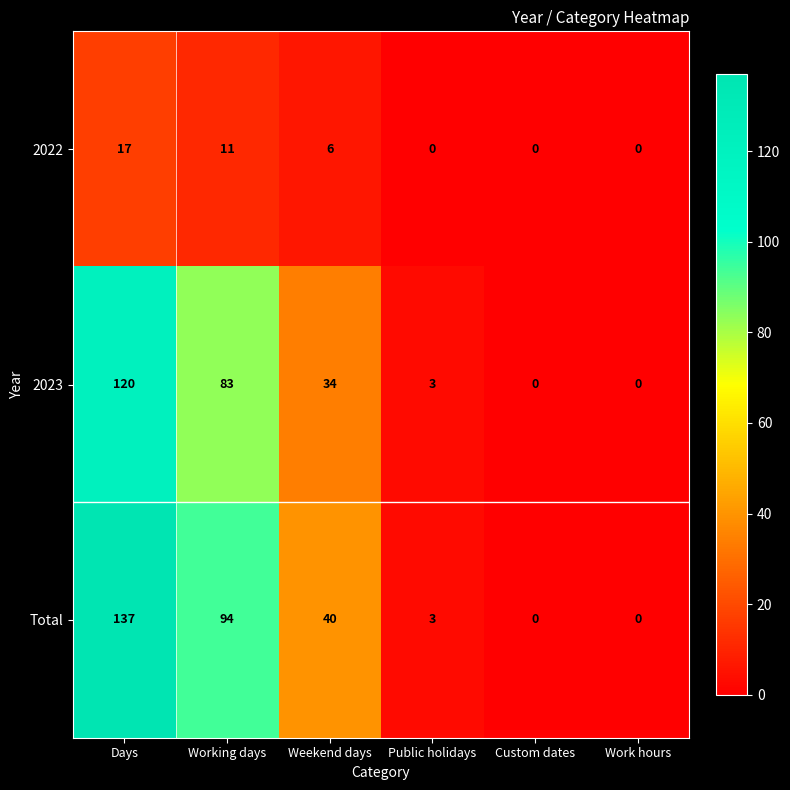

Which series has the largest total across all categories?

Total